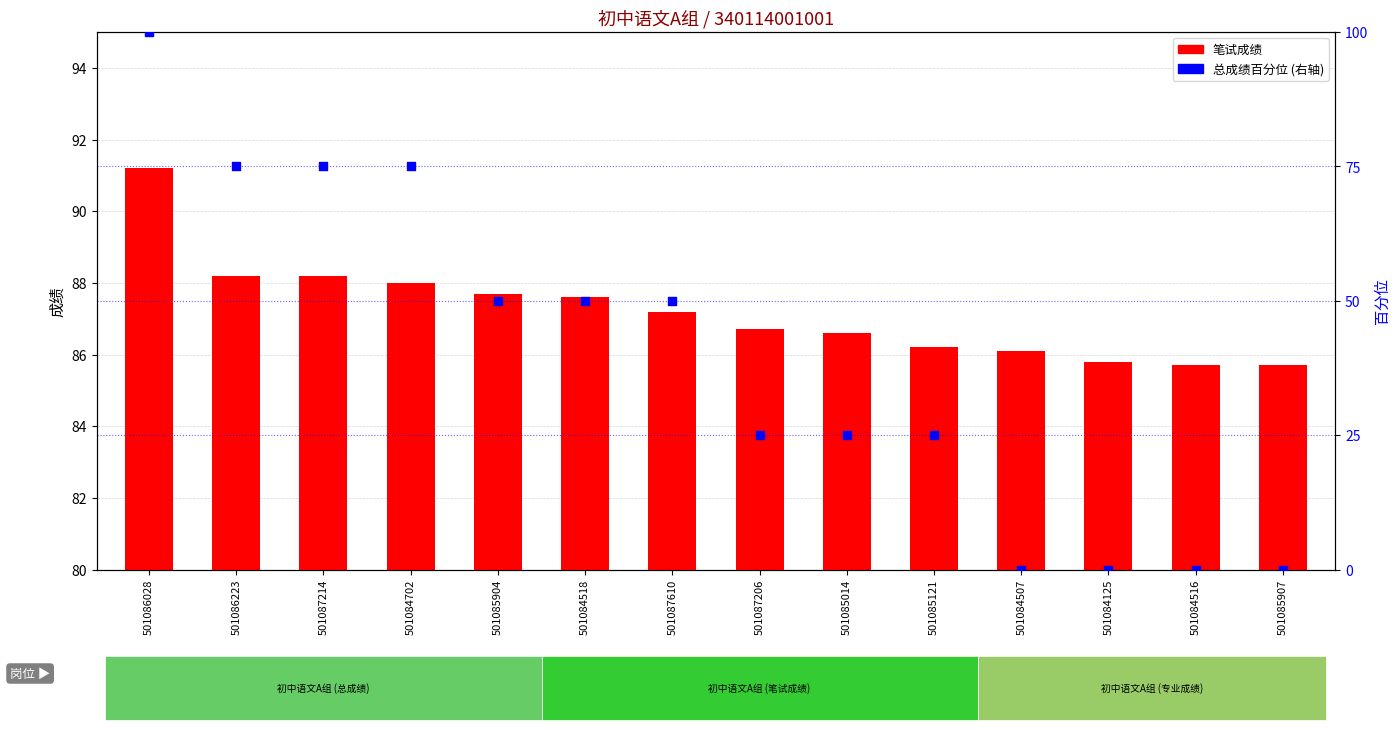

At which category is the sum across all series the highest?

501086028